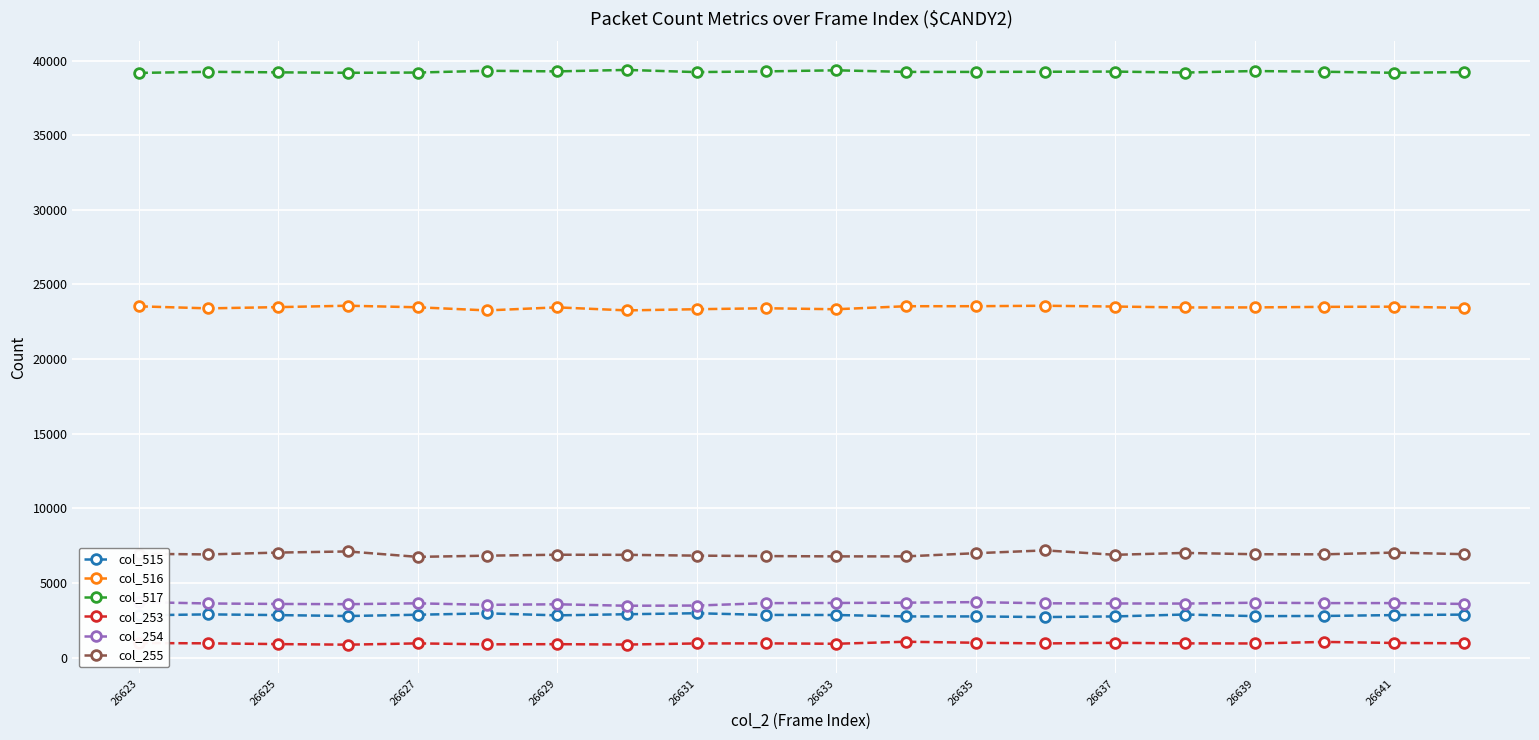

In col_515, how many points are higher than both neighbors (excluding endpoints)?

4